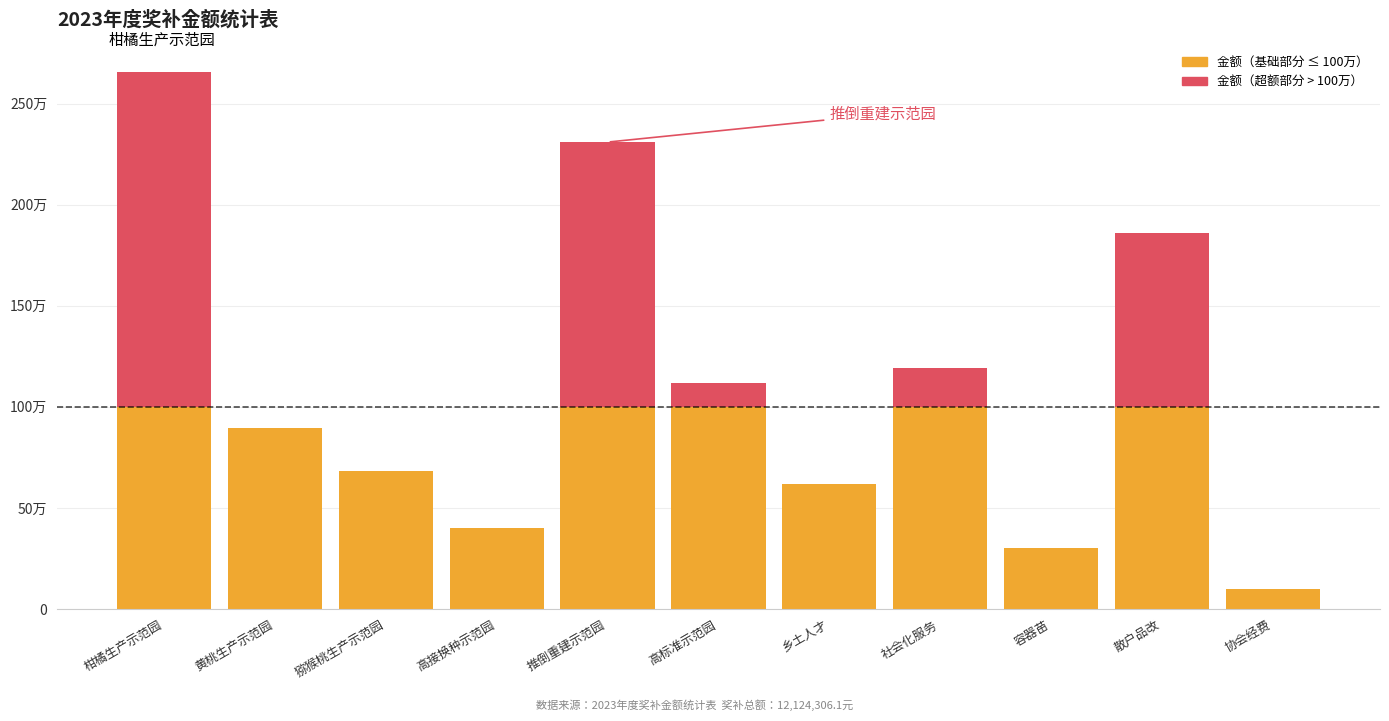

Does the chart contain stacked bars?

Yes